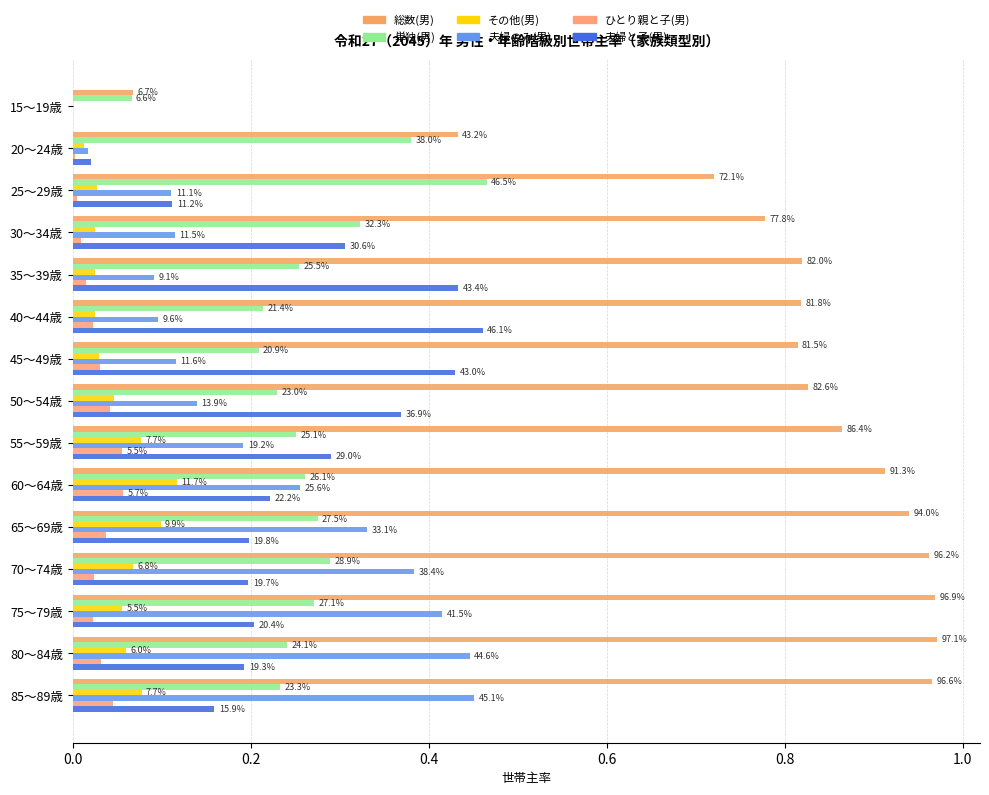

What is the sum of all ひとり親と子(男) values?

0.4